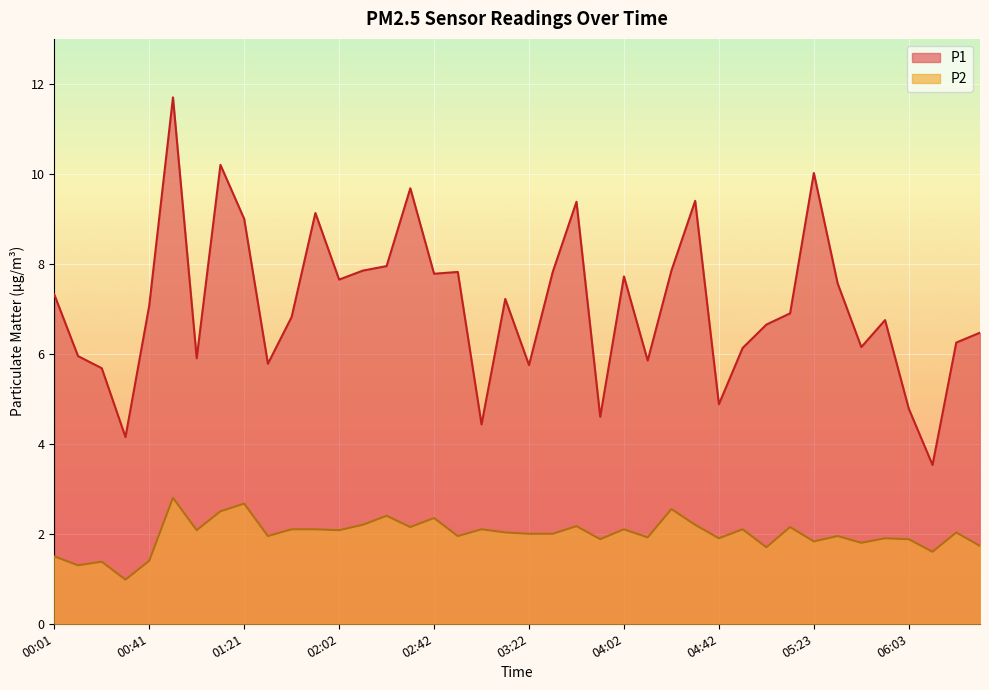

True or false: P2 and P1 intersect in this chart.

False